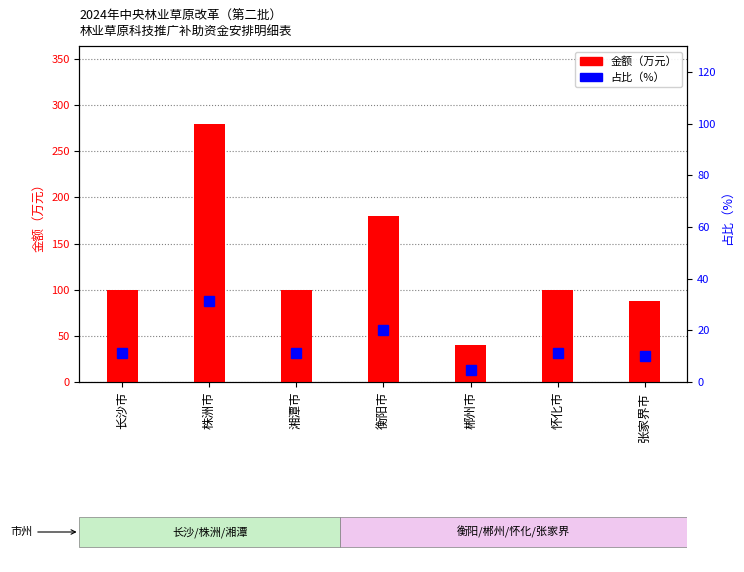

What is the change in value from 湘潭市 to 张家界市?

-12